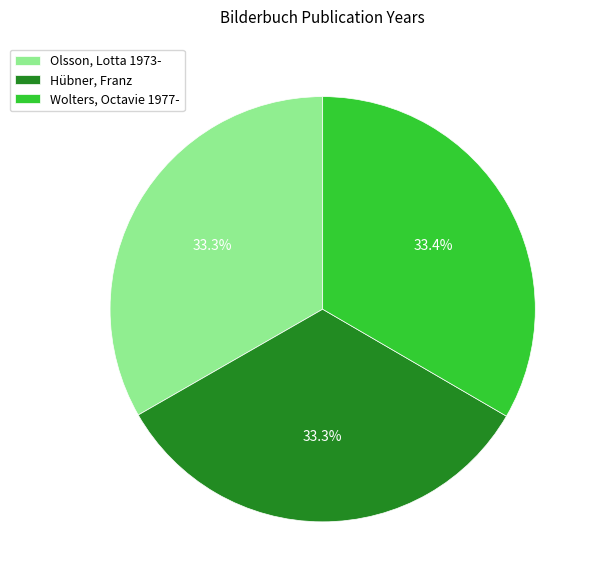

Is it true that Olsson, Lotta 1973- is 25% of the pie?

False